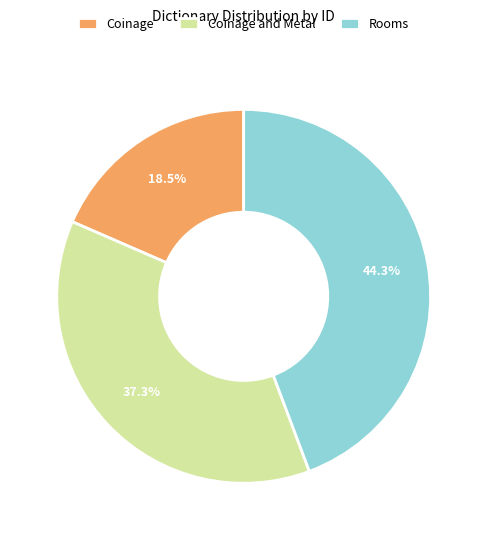

Is Coinage and Metal the majority of the pie?

No